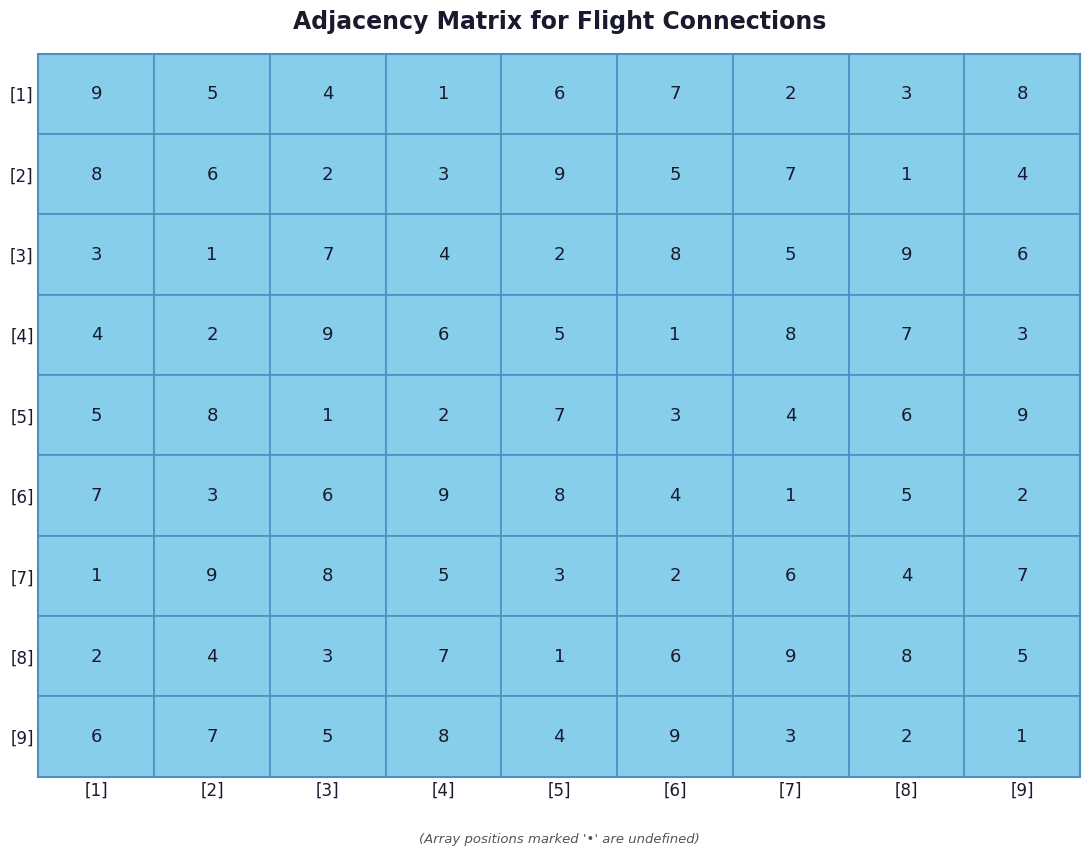

Which series has the largest range (max minus min)?

row1